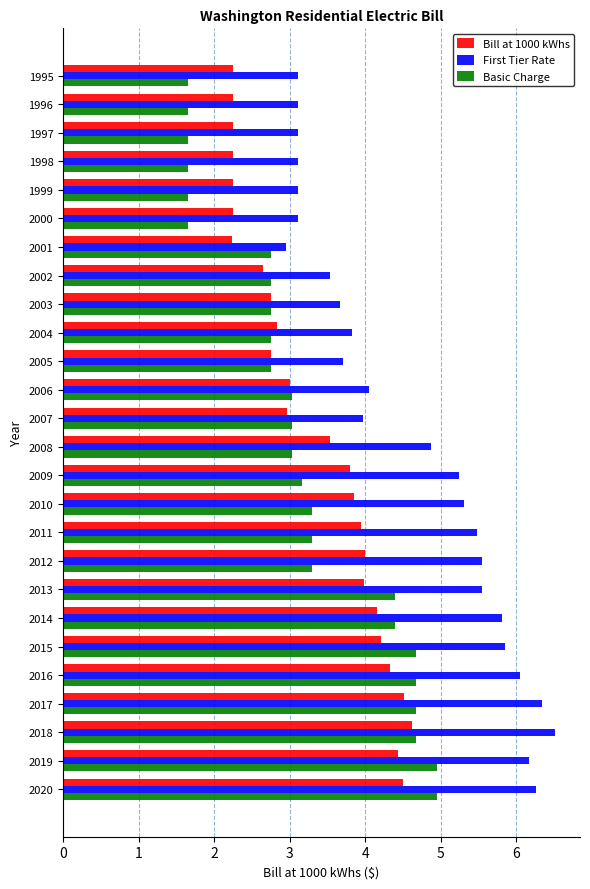

What are all the series names shown in the legend?

Bill at 1000 kWhs, First Tier Rate, Basic Charge